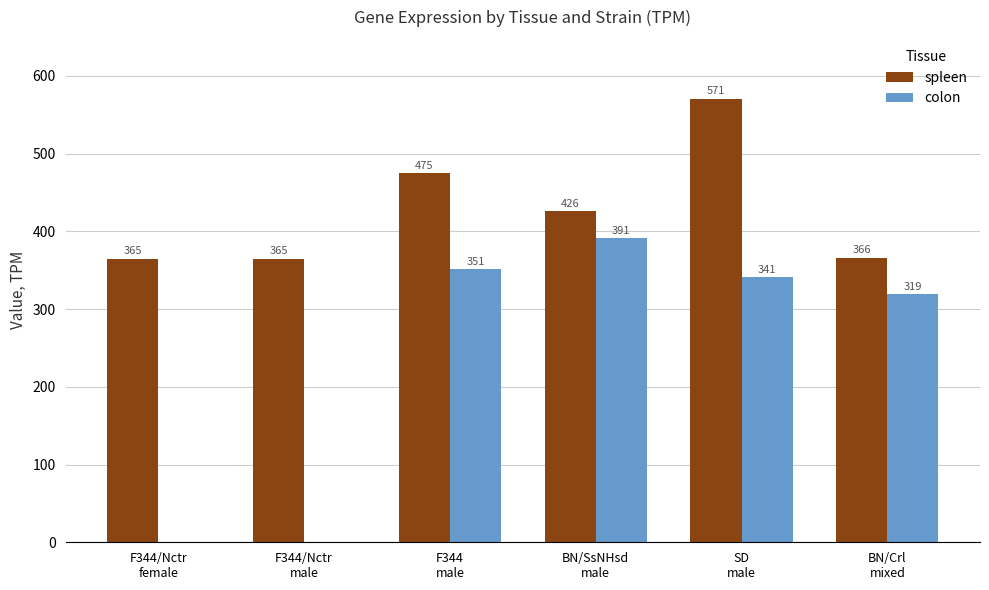

What is the maximum value shown in the chart?

571.0